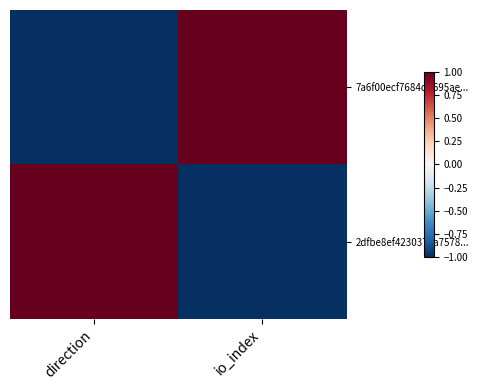

At which category is the sum across all series the highest?

direction